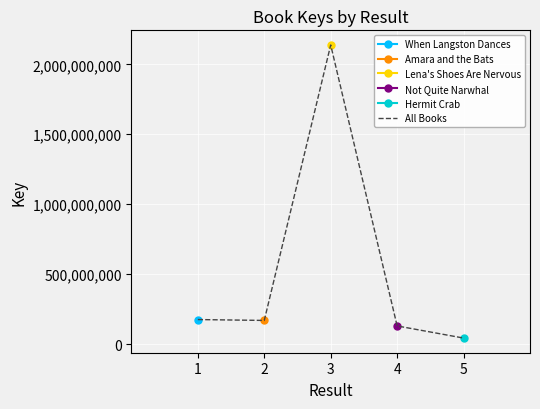

At which label is the value closest to 1090675659?

1